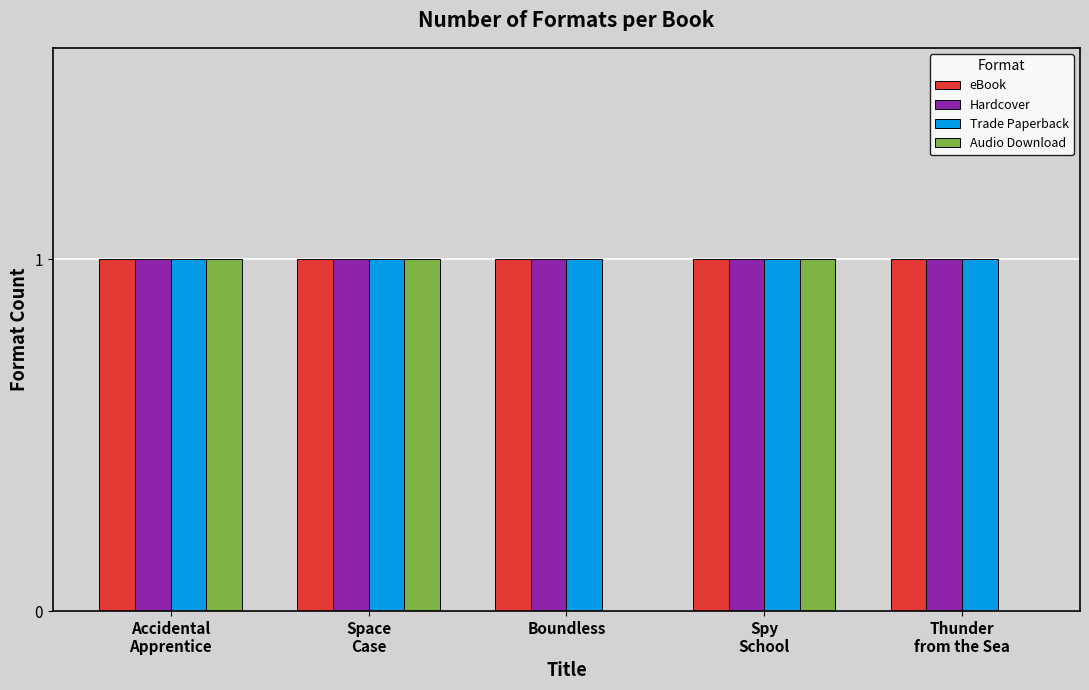

Does the chart contain stacked bars?

No